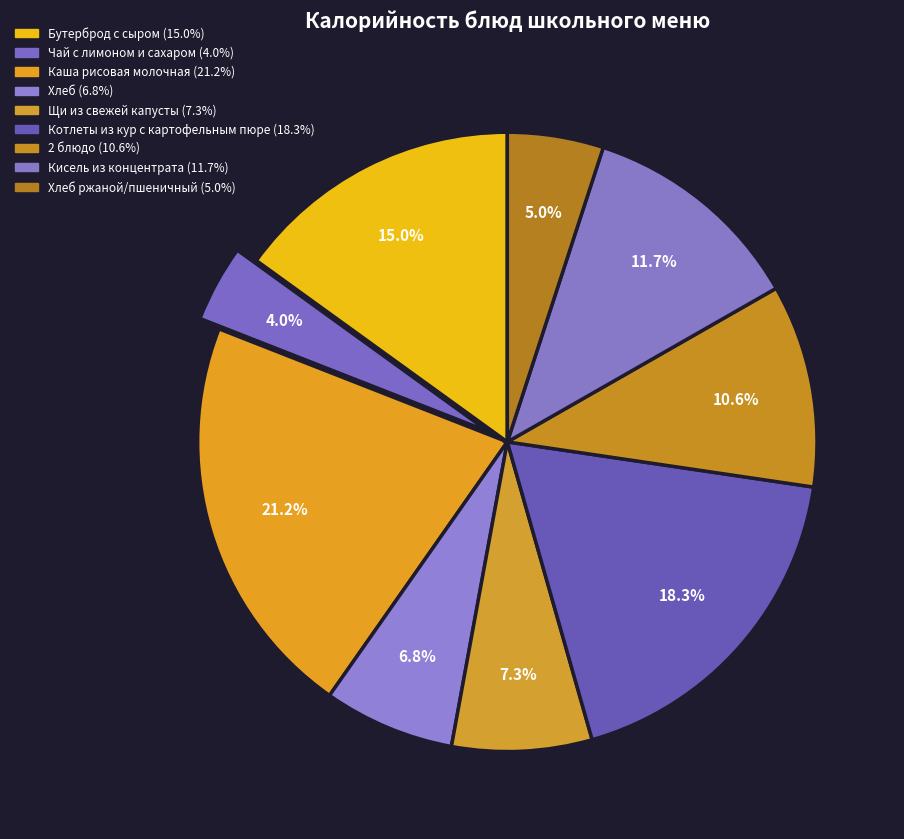

What is the largest slice in the pie chart?

Каша рисовая молочная